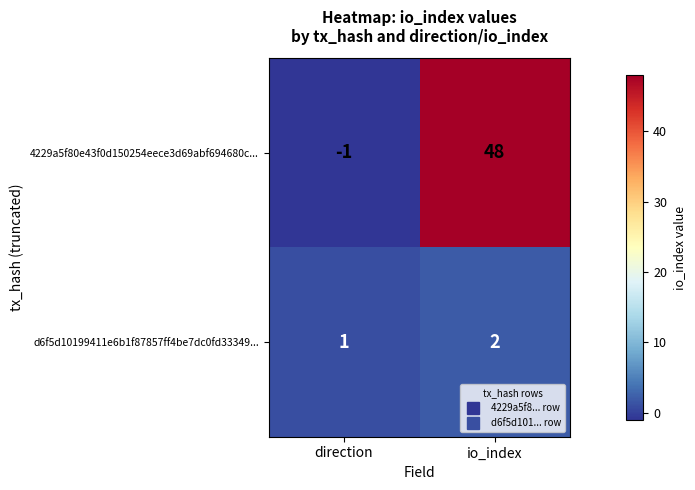

How many data points does each series have?

2